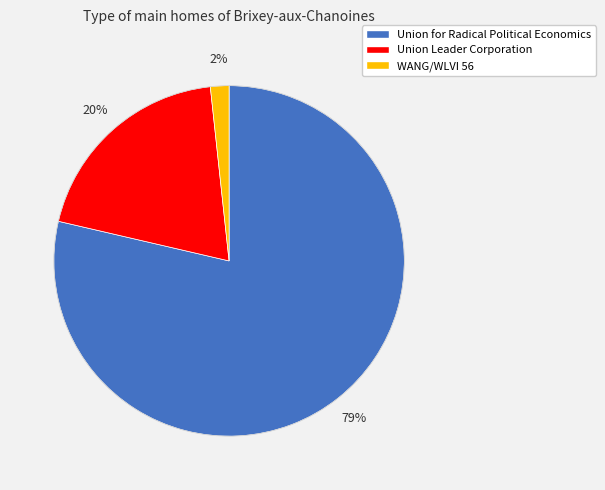

Which has a higher value, WANG/WLVI 56 or Union for Radical Political Economics?

Union for Radical Political Economics